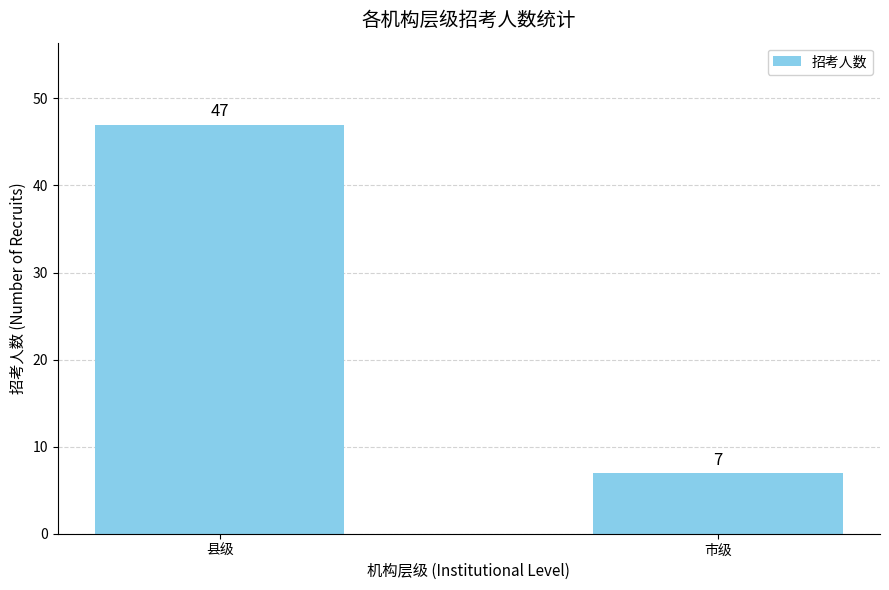

Does the chart contain stacked bars?

No